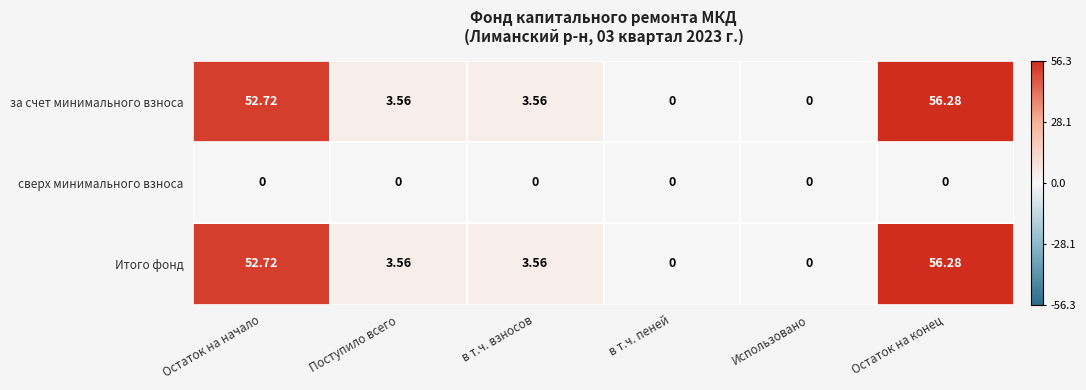

At which label does за счет минимального взноса first exceed 3?

Остаток на начало